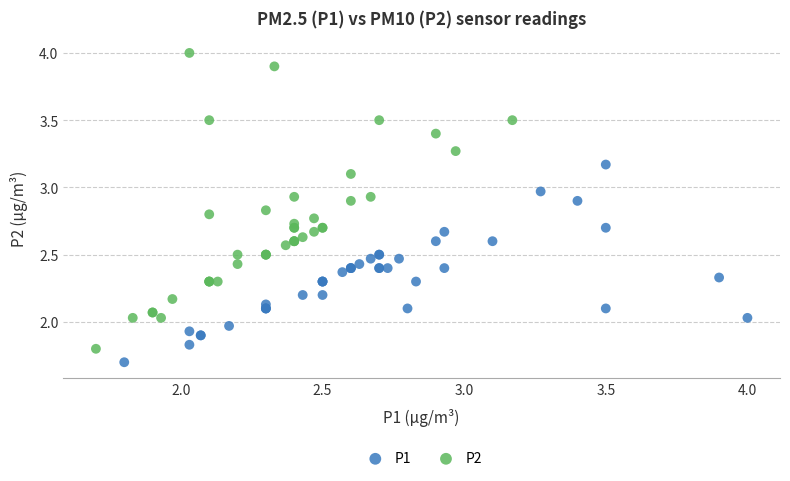

Which series has the largest Y range (max minus min)?

P2